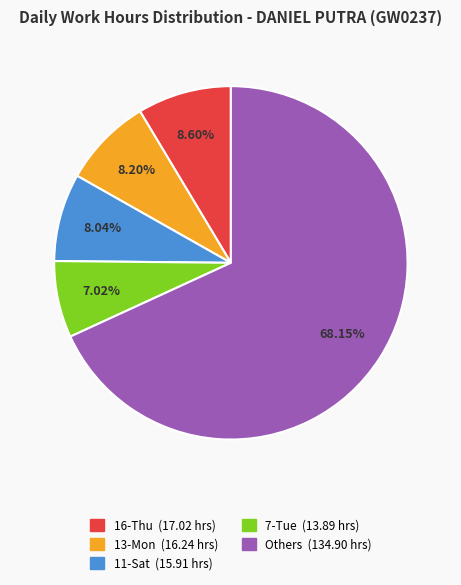

Does any single category account for the majority?

Yes